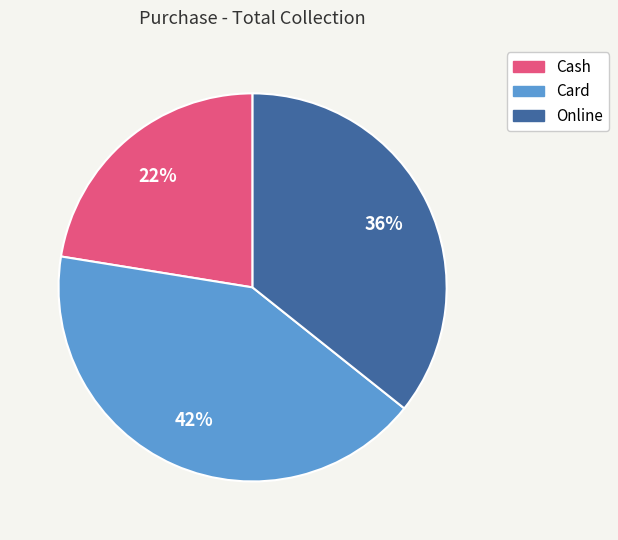

Is there any slice that represents more than half of the pie?

No